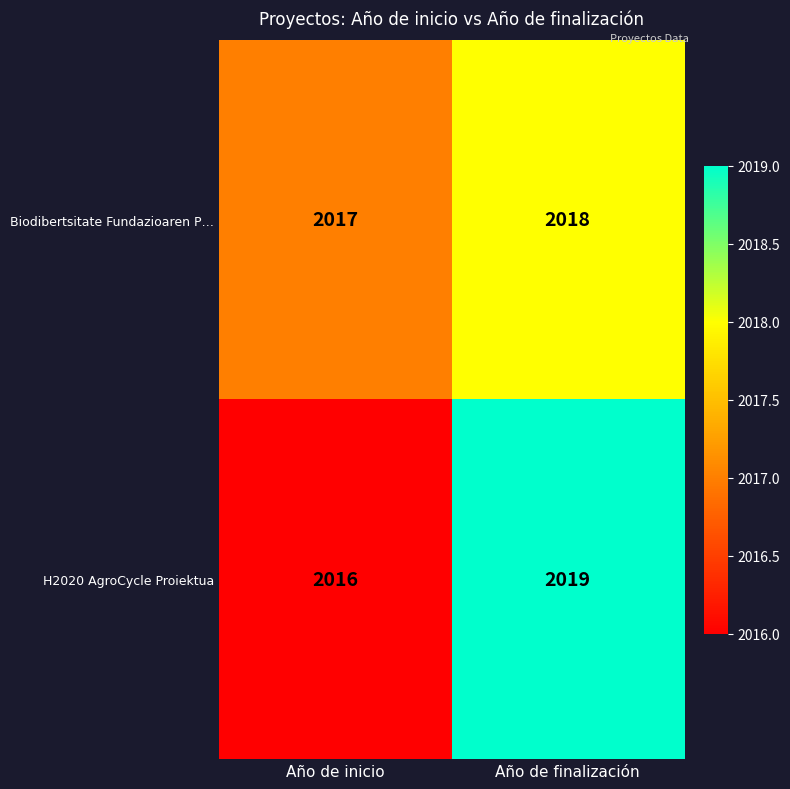

Reading left to right, extract all data points from this chart.

Biodibertsitate Fundazioaren P…: Año de inicio=2017	Año de finalización=2018
H2020 AgroCycle Proiektua: Año de inicio=2016	Año de finalización=2019